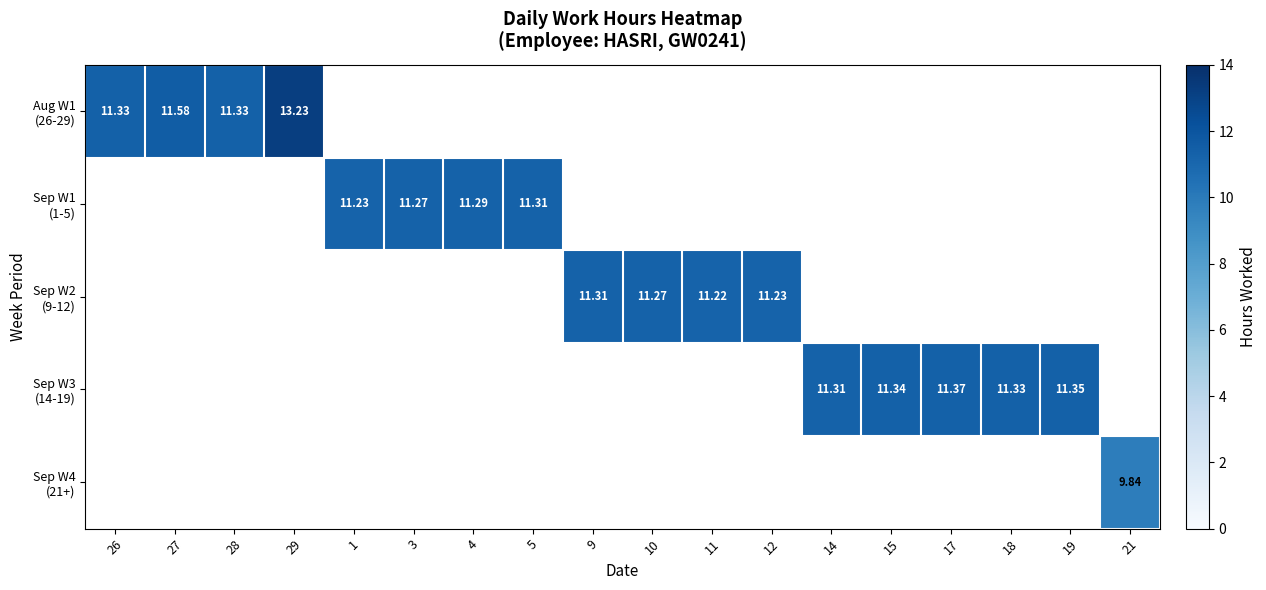

At how many categories does at least one series exceed 12?

1